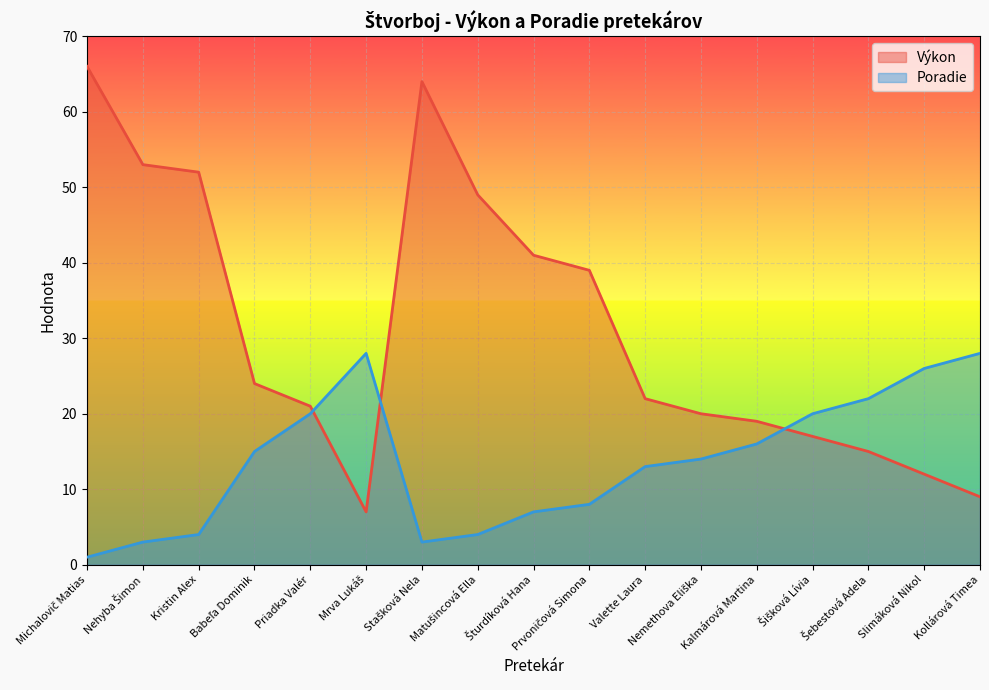

How many lines are shown in the chart?

2